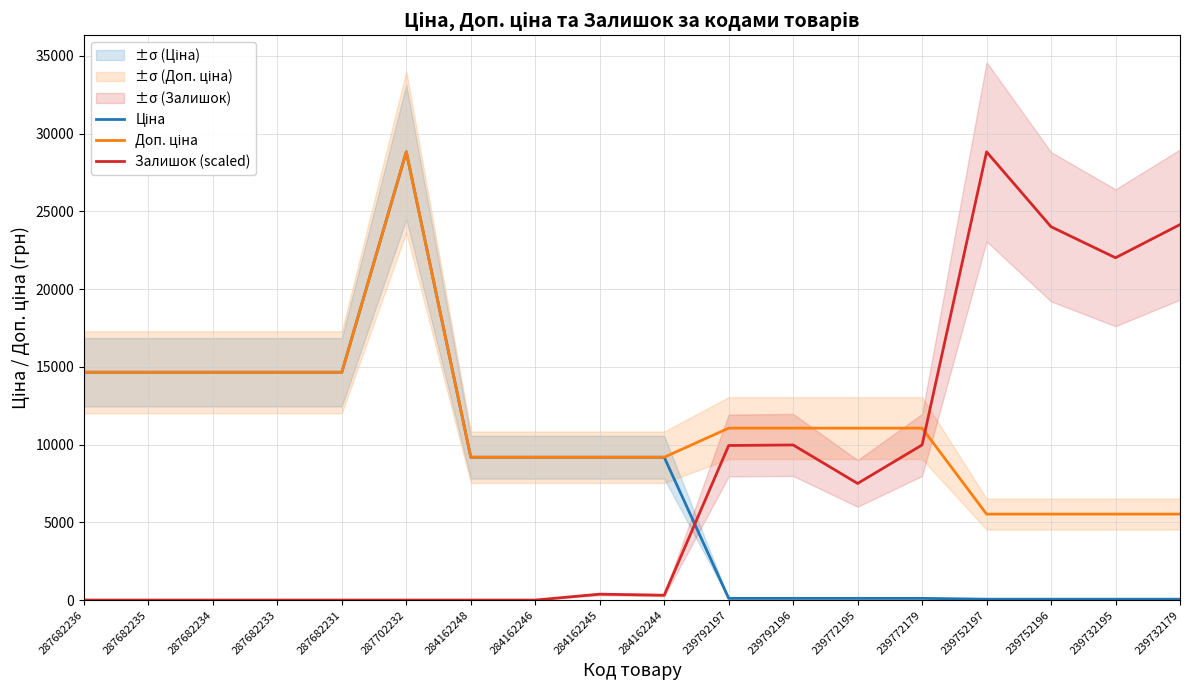

In Ціна, how many points are higher than both neighbors (excluding endpoints)?

1